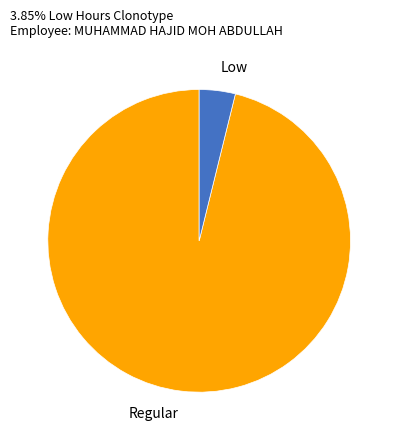

Rank the categories by value from lowest to highest.

Low, Regular